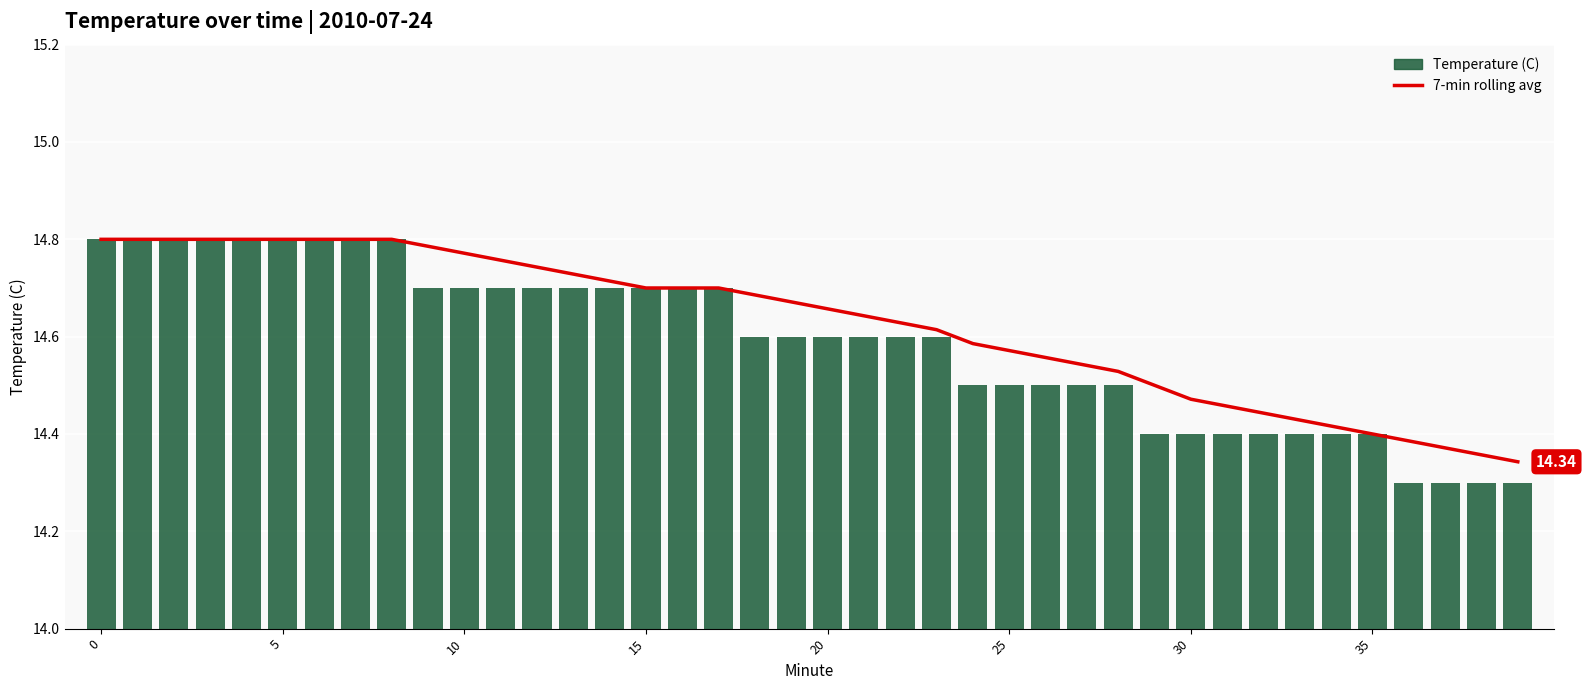

What is the greatest value displayed?

14.8